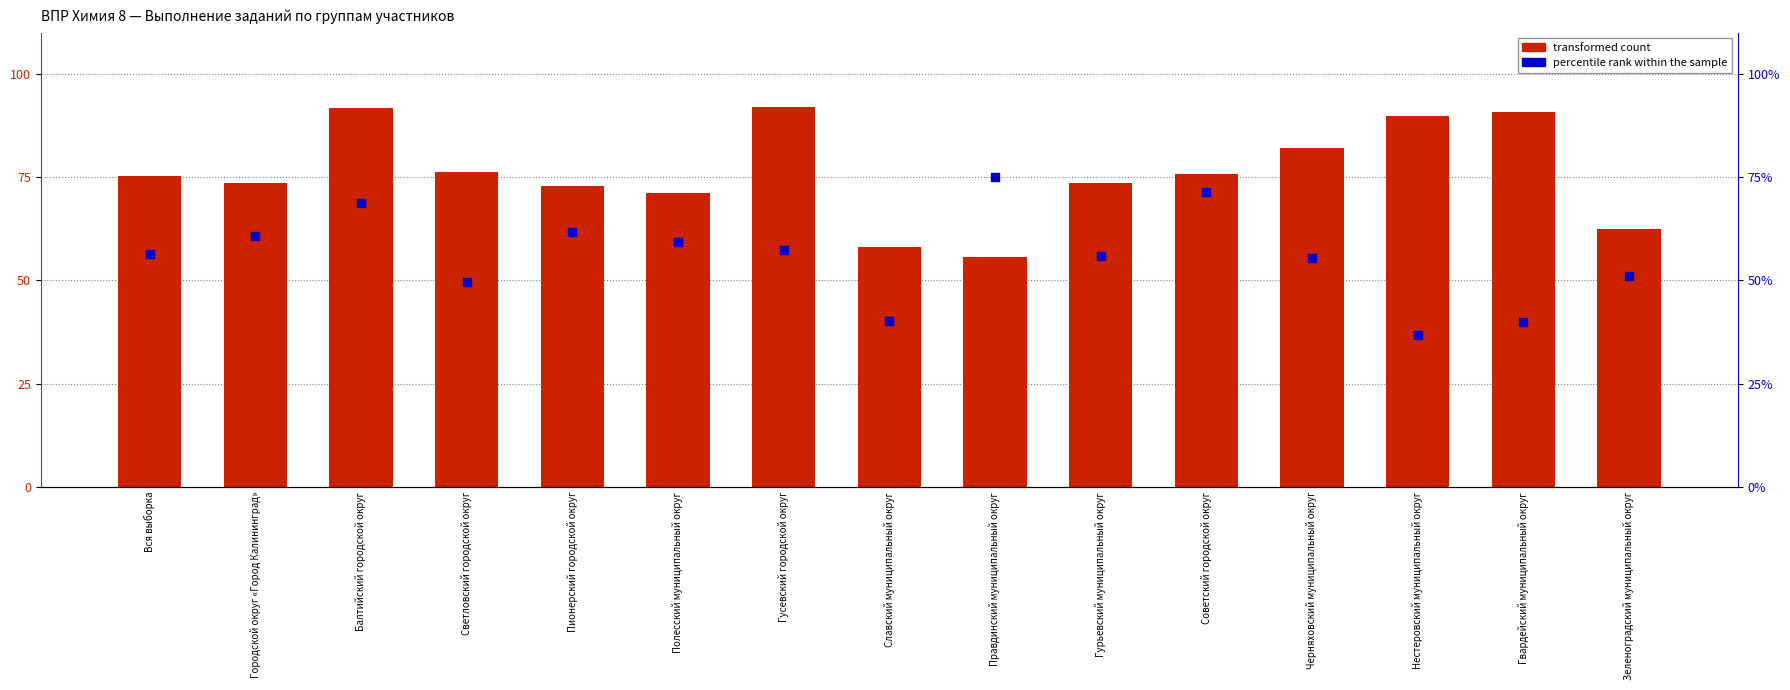

Which series has the largest total across all categories?

transformed count